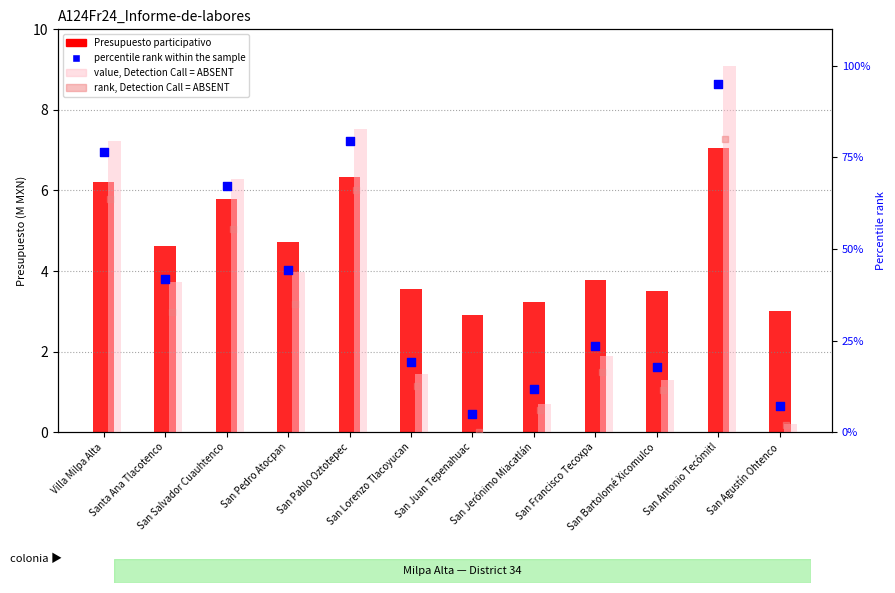

Is the value of value, rank percentile at San Pablo Oztotepec greater than the value of rank, Detection Call = ABSENT at San Salvador Cuauhtenco?

Yes